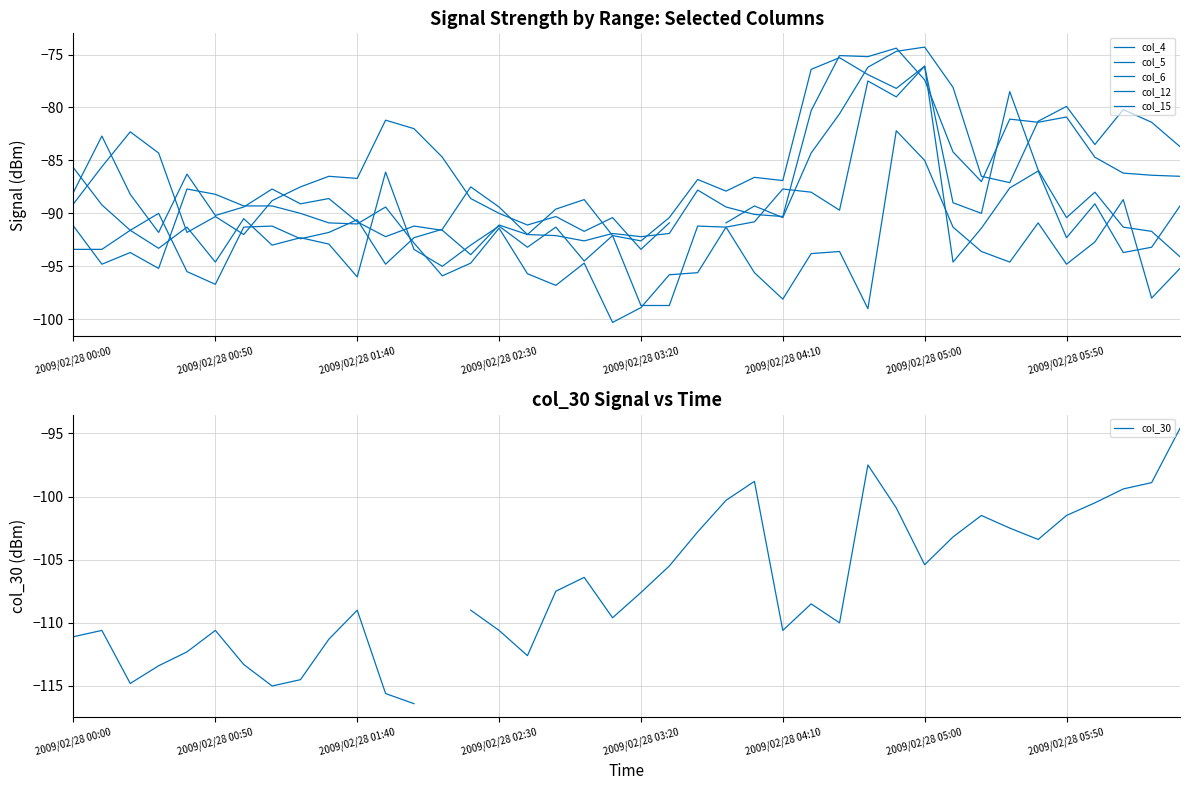

List the series in order of their peak value, highest first.

col_4, col_5, col_6, col_12, col_15, col_30